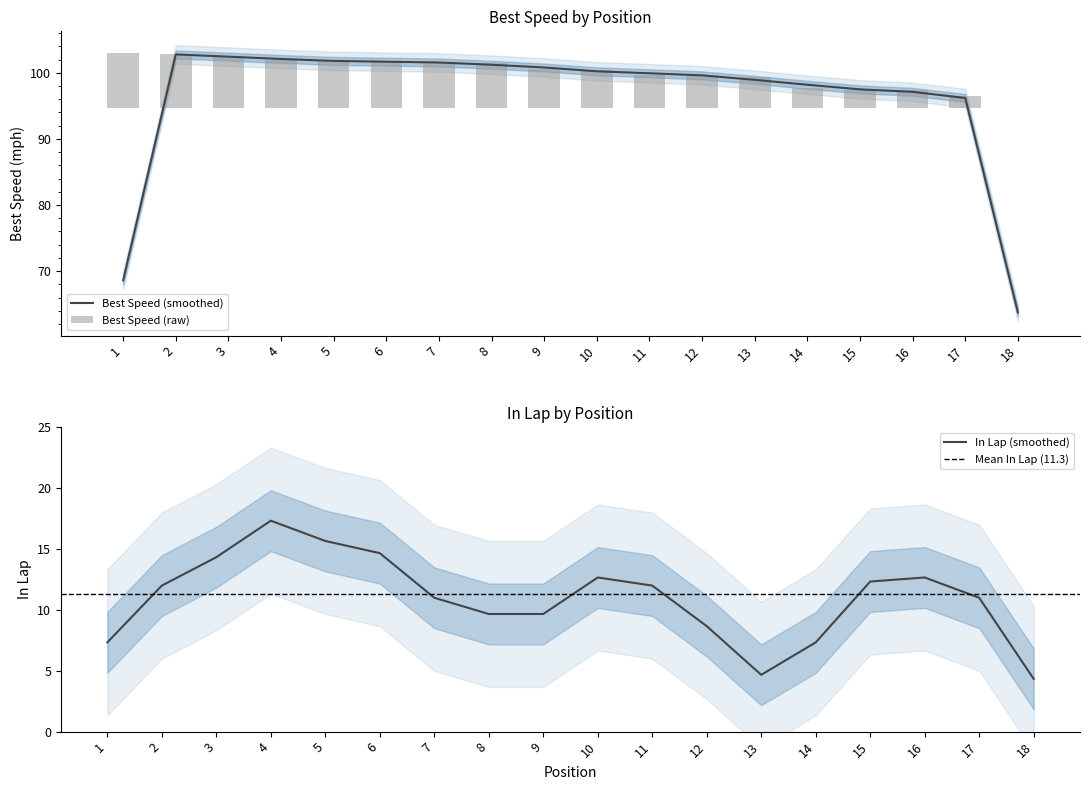

Where is Best Speed (smoothed) nearest to the value 83?

17